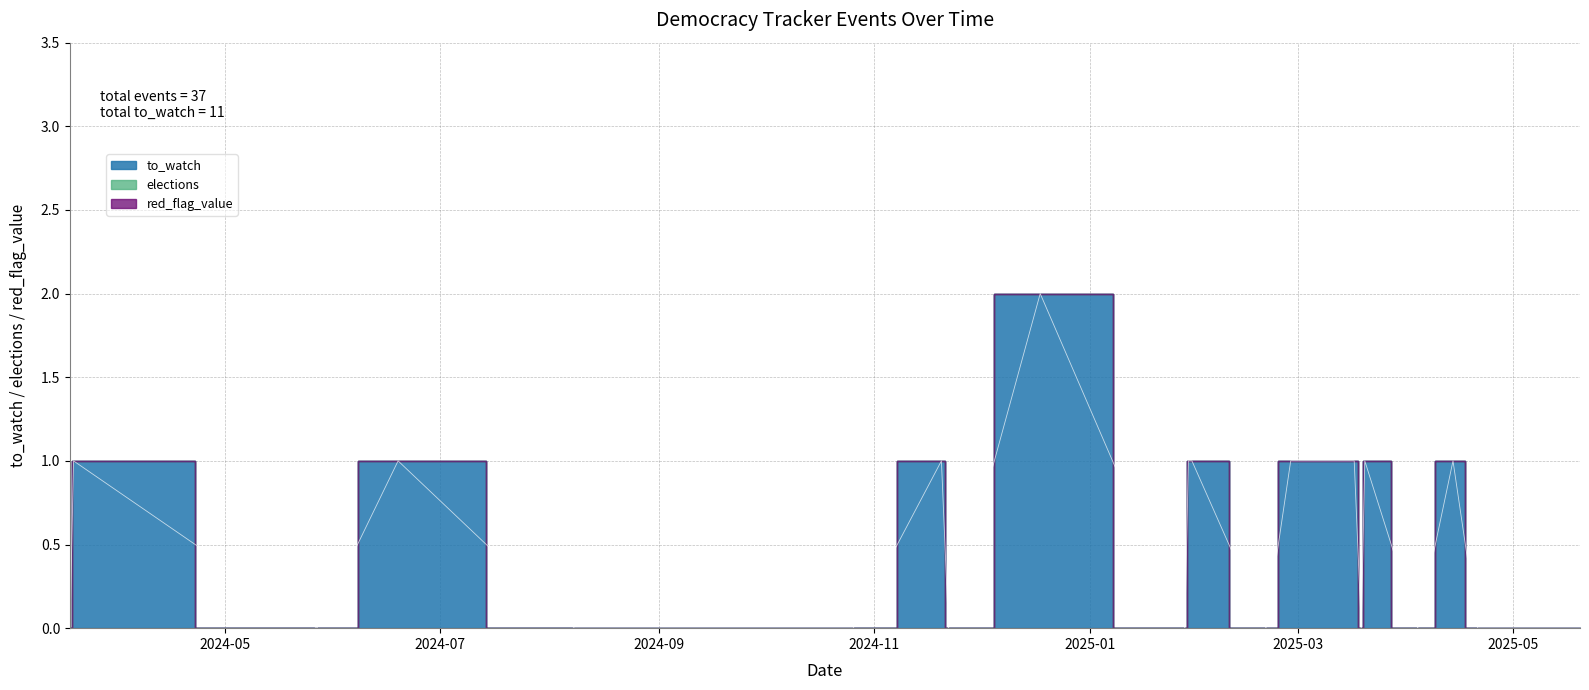

True or false: to_watch and red_flag_value cross at least once.

False